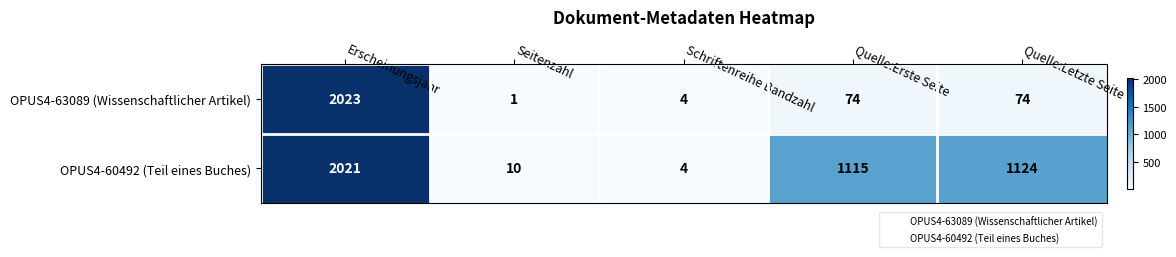

Rank the series at Quelle:Erste Seite from highest to lowest value.

OPUS4-60492 (Teil eines Buches), OPUS4-63089 (Wissenschaftlicher Artikel)